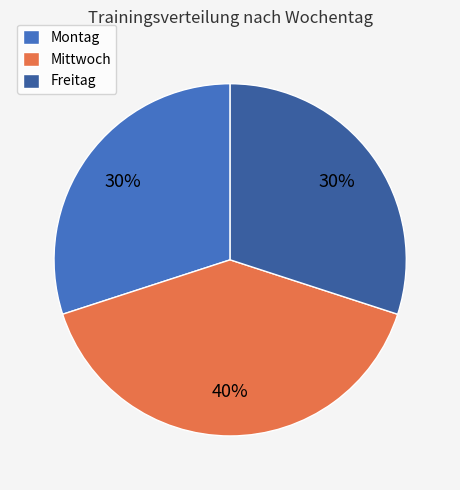

To the nearest percent, what percentage of the pie is Mittwoch?

40%